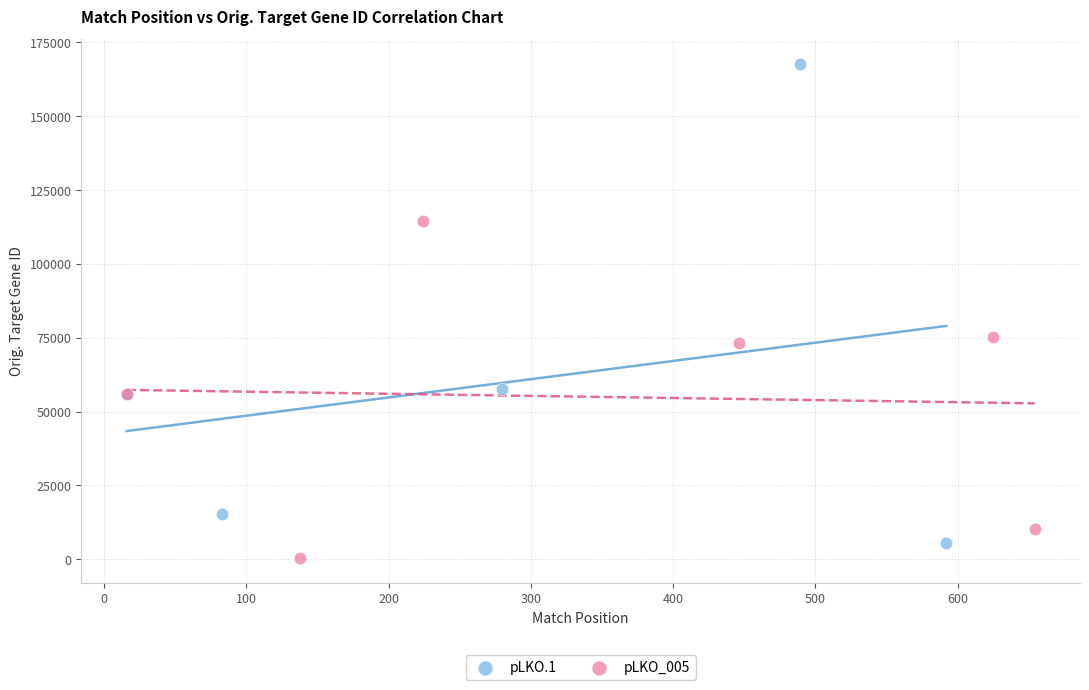

What are all the series names shown in the legend?

pLKO.1, pLKO_005